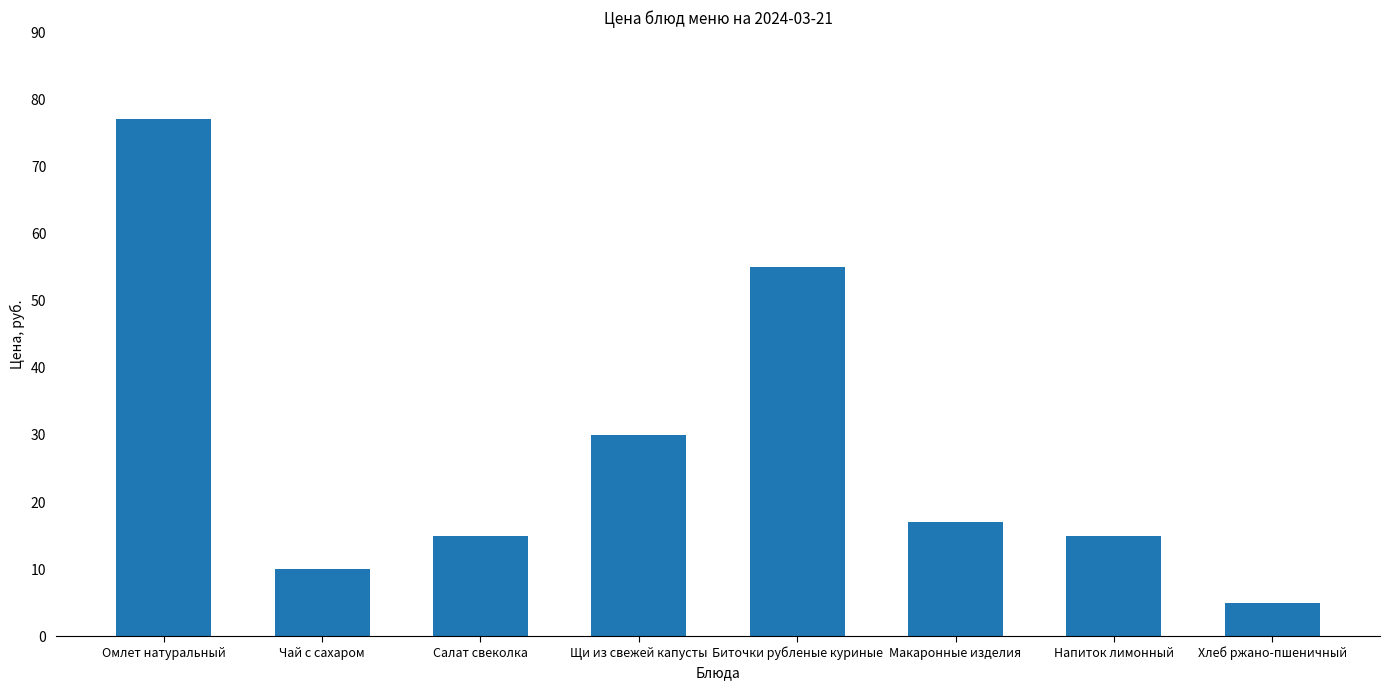

Reading left to right, extract all data points from this chart.

Омлет натуральный=77	Чай с сахаром=10	Салат свеколка=15	Щи из свежей капусты=30	Биточки рубленые куриные=55	Макаронные изделия=17	Напиток лимонный=15	Хлеб ржано-пшеничный=5